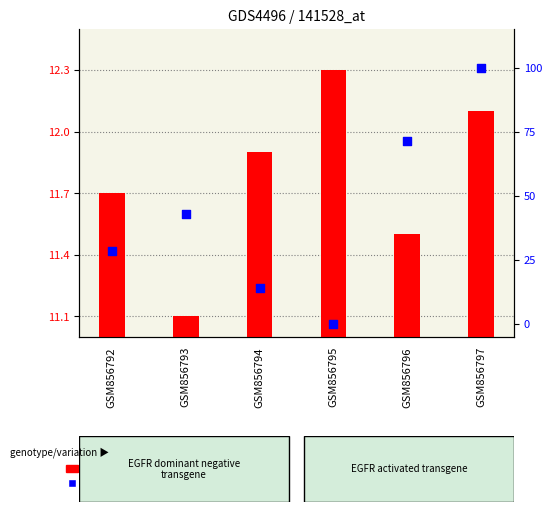

Which series contains the lowest Y value?

percentile rank within the sample